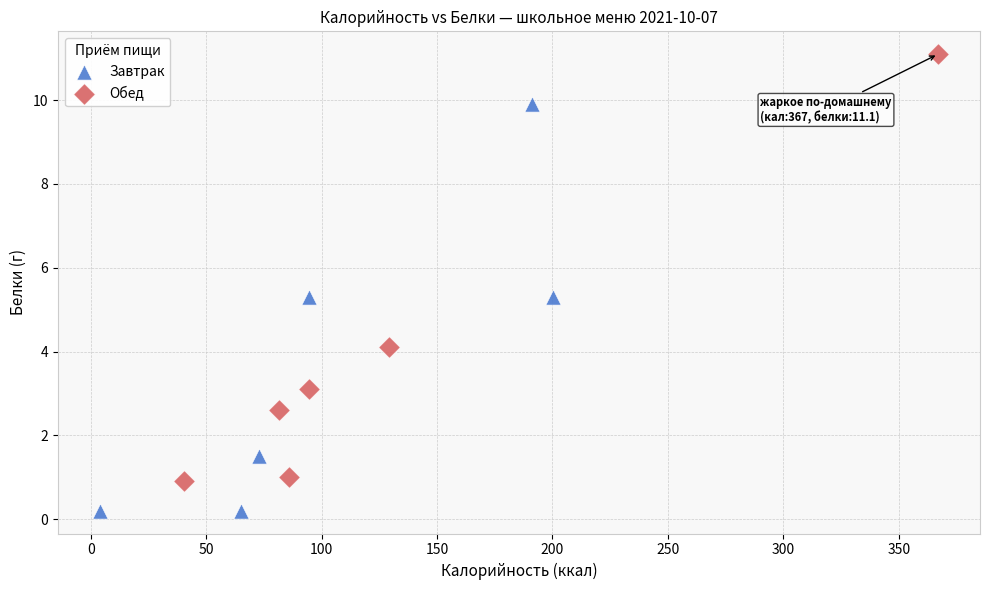

Which series contains the highest Y value?

Обед